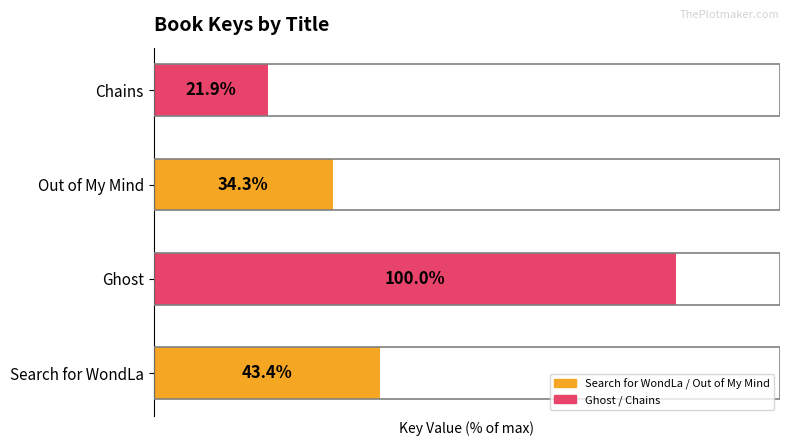

At which label is the value closest to 60?

Search for WondLa